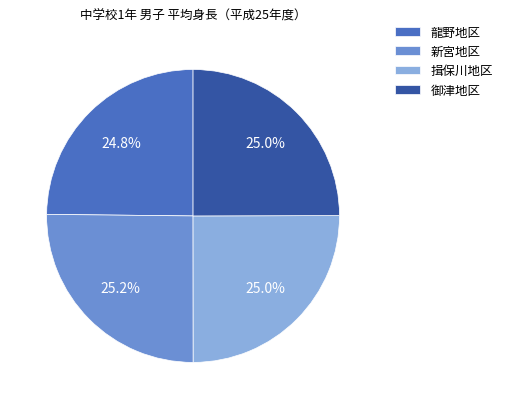

Does 龍野地区 account for over 50% of the chart?

No